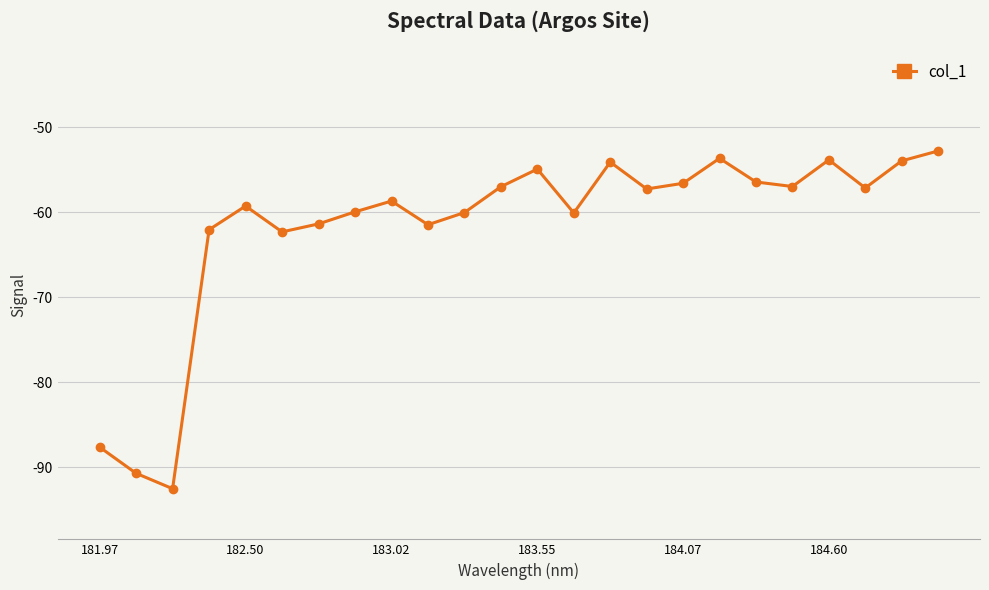

How many points are higher than both their immediate neighbors (excluding endpoints)?

6